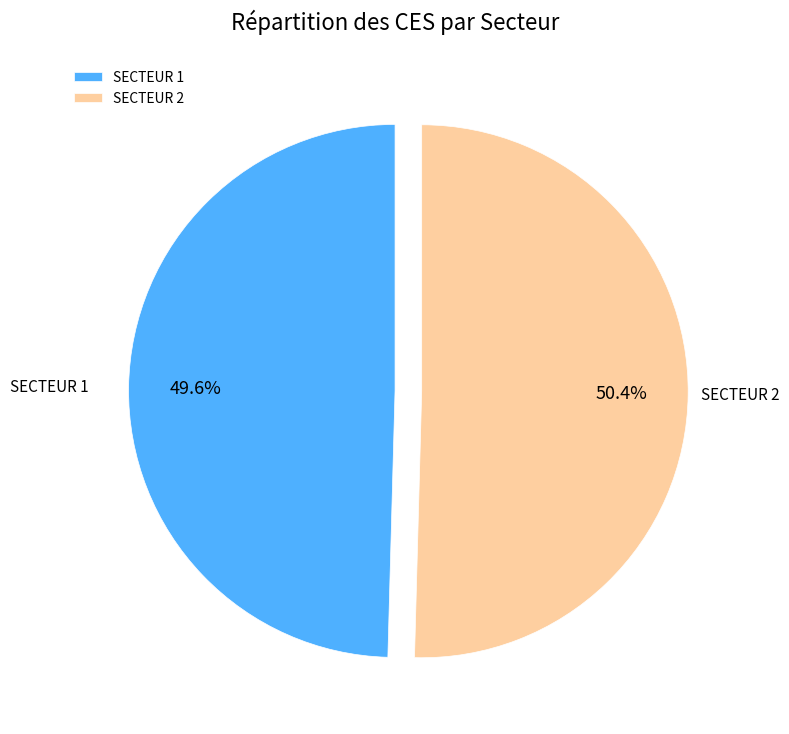

Rank the categories by value from lowest to highest.

SECTEUR 1, SECTEUR 2